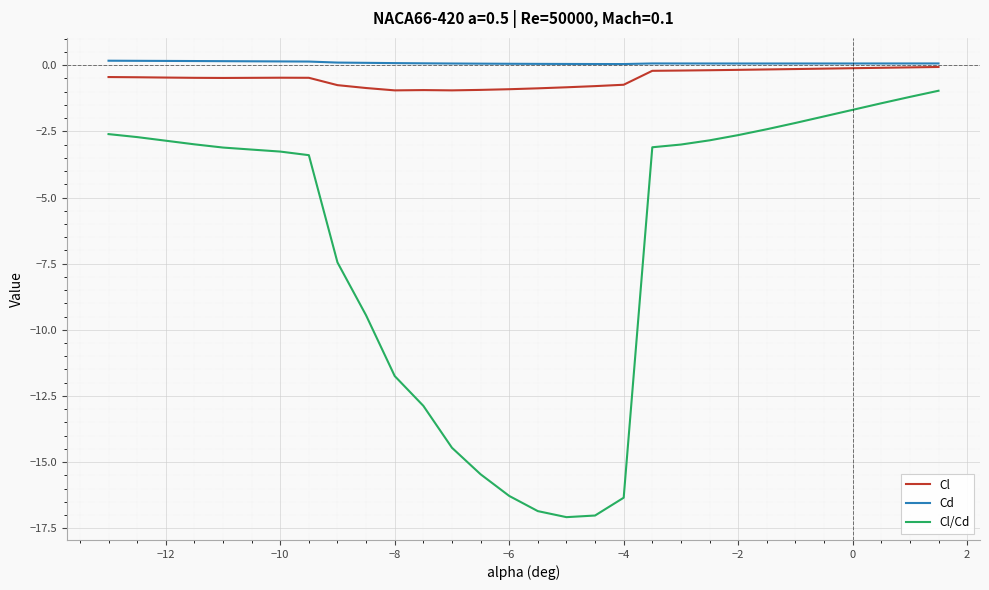

What is the minimum value for Cl?

-0.9